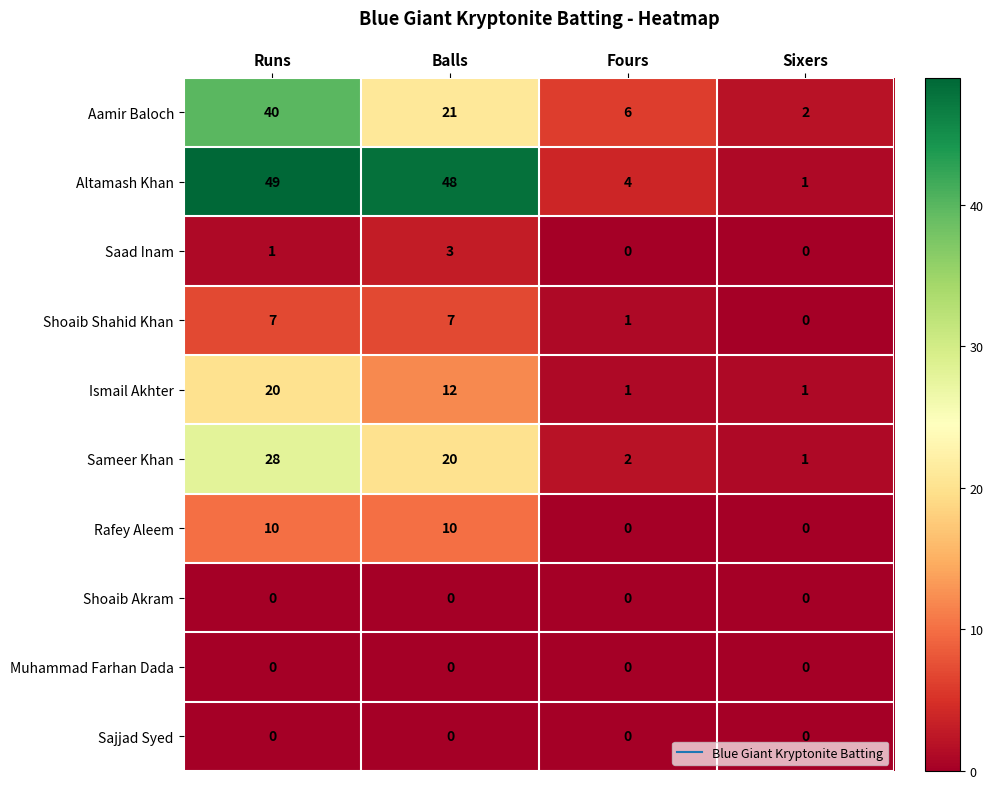

Which series has the largest total across all categories?

Altamash Khan